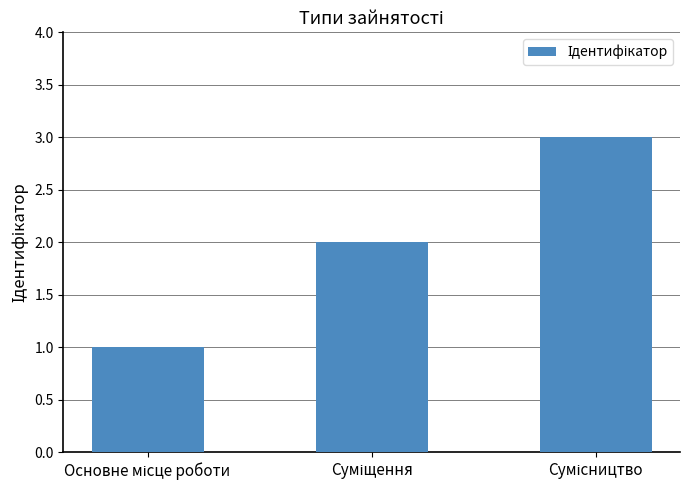

What is the greatest value displayed?

3